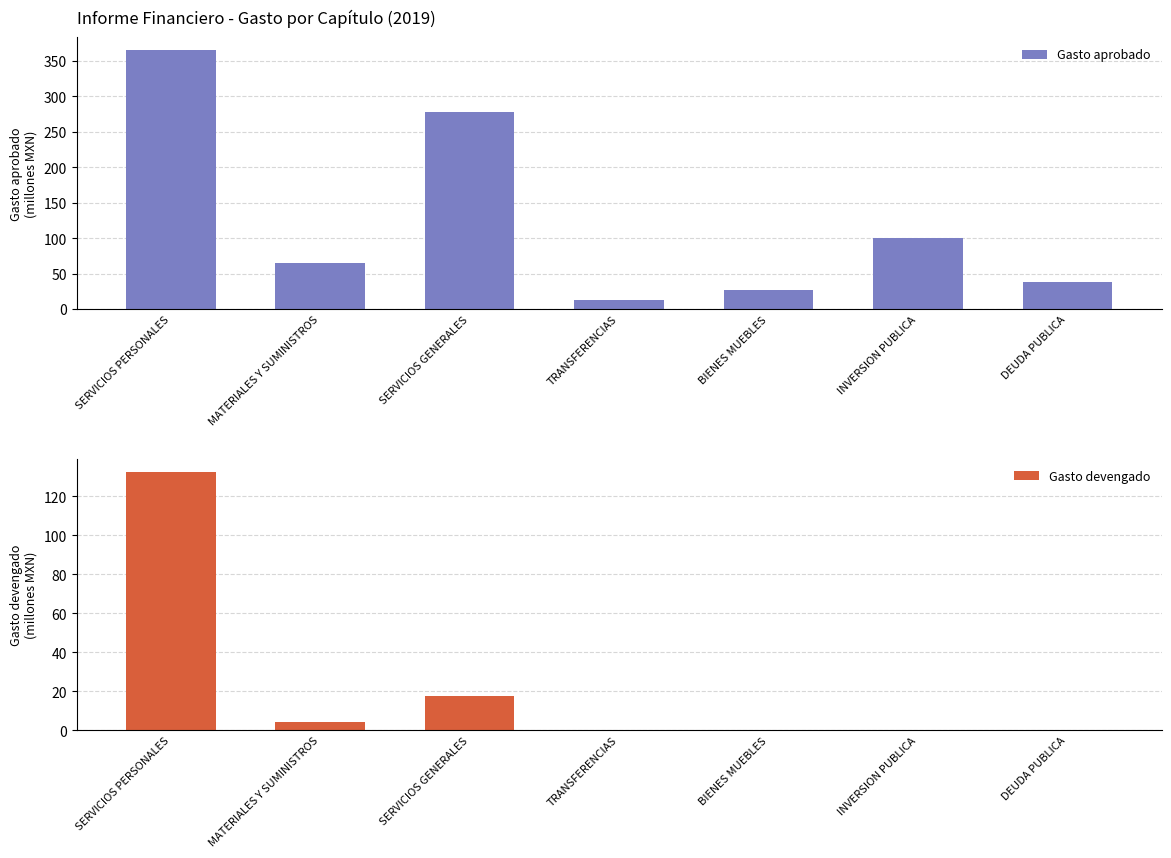

Rank the series at TRANSFERENCIAS from lowest to highest value.

Gasto devengado, Gasto aprobado